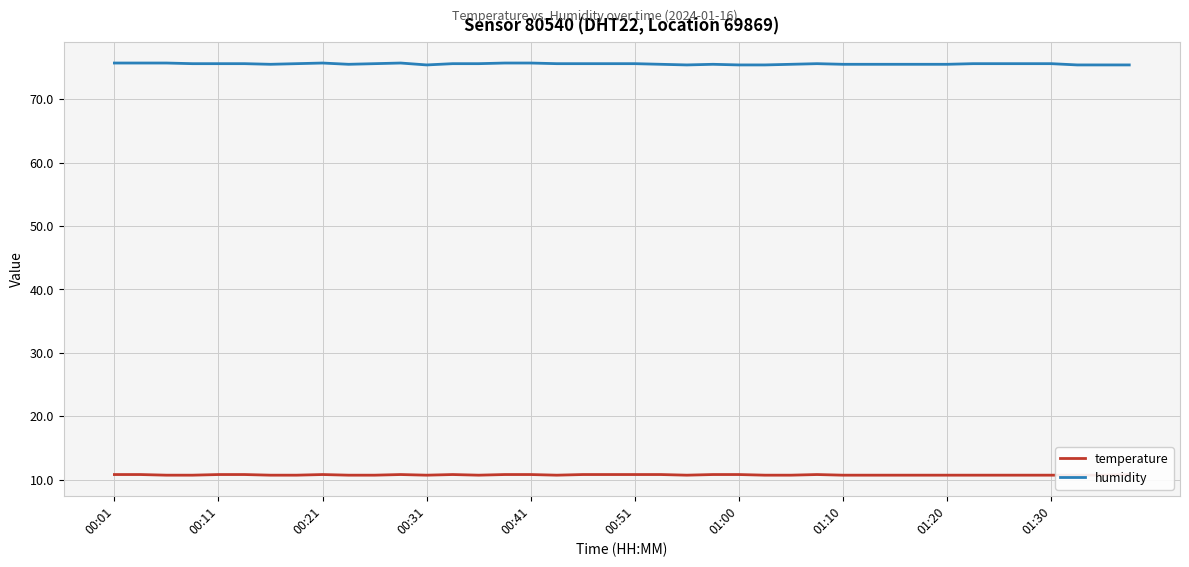

Which series has the largest total across all categories?

humidity